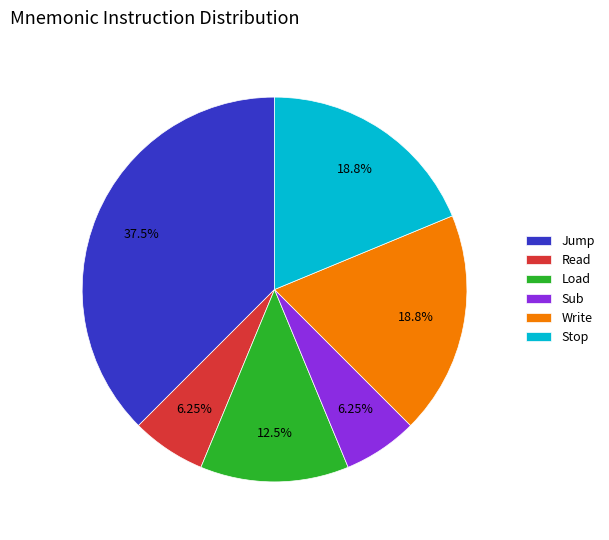

What is the ratio of the value at Load to the value at Read?

2.0